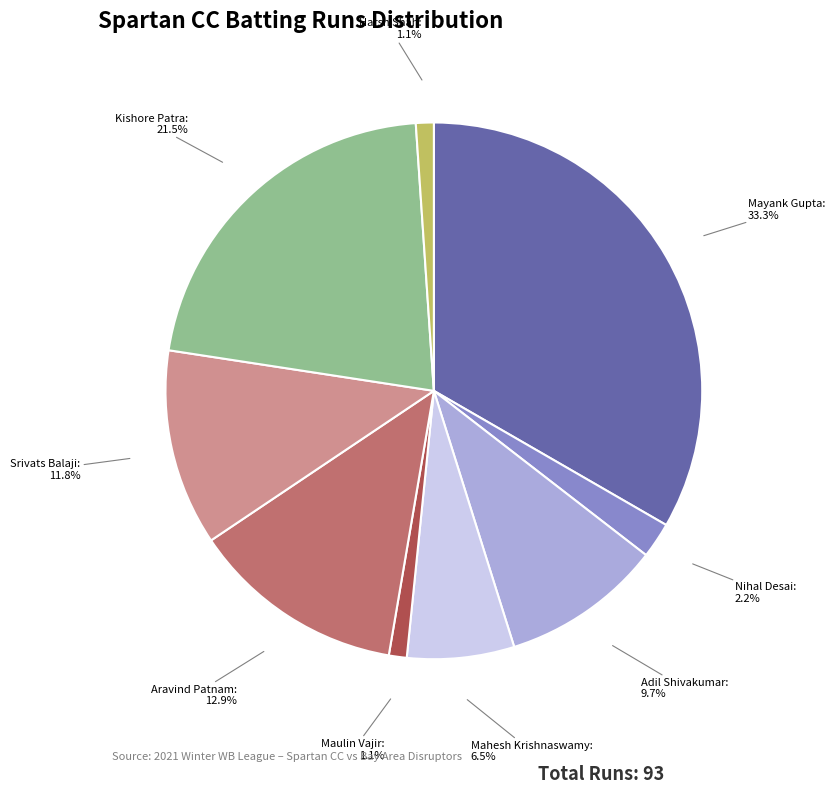

What is the ratio of the value at Mayank Gupta to the value at Aravind Patnam?

2.6